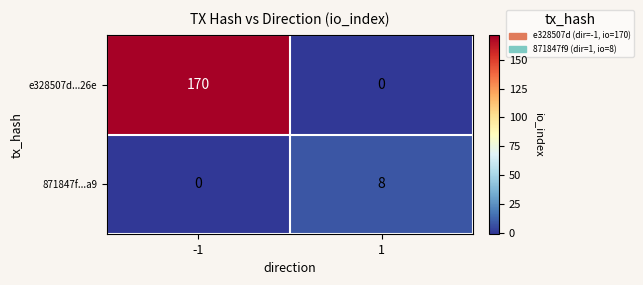

Reading right to left, what are all the values shown in this chart?

e328507d...26e: 1=0	-1=170
871847f...a9: 1=8	-1=0